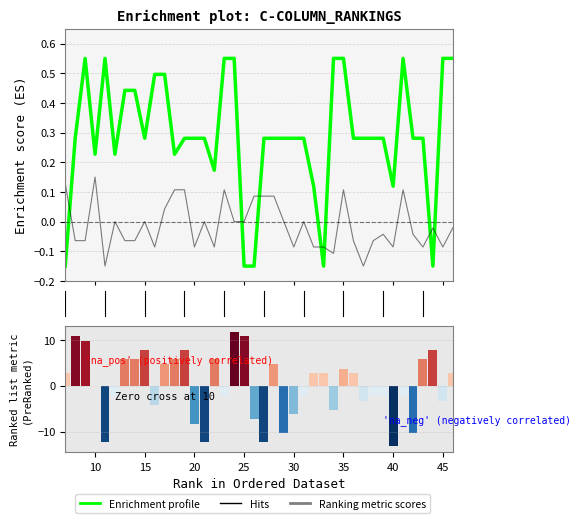

Is it true that C10 equals 0.1 at 20?

True